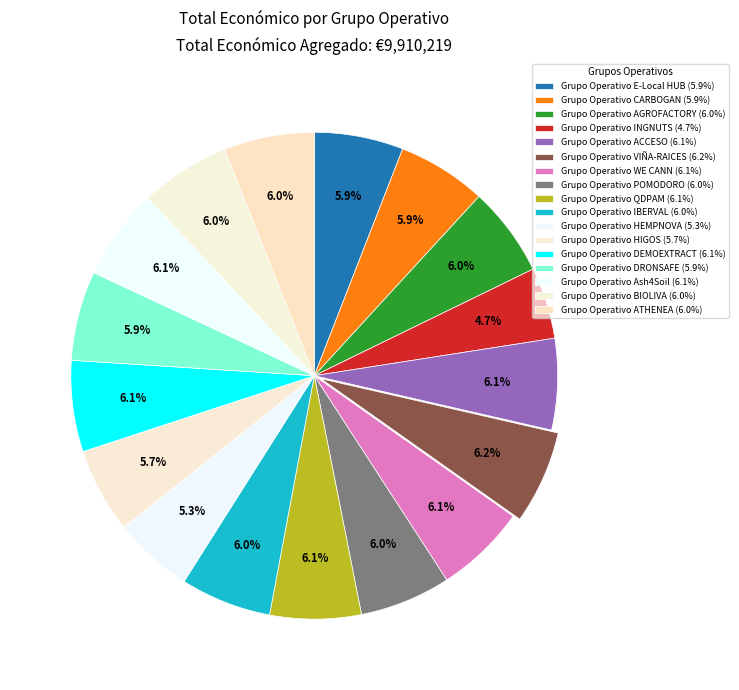

How many slices are in this pie chart?

17